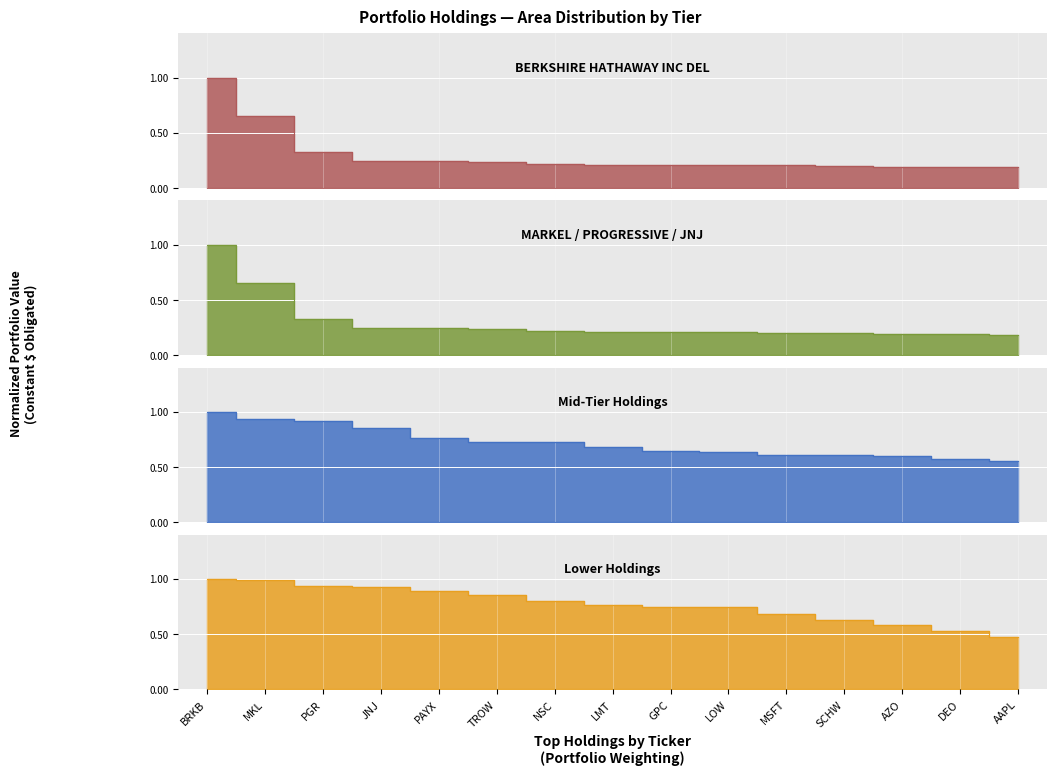

What is the difference between the maximum and minimum values in the Mid-Tier Holdings series?

0.4